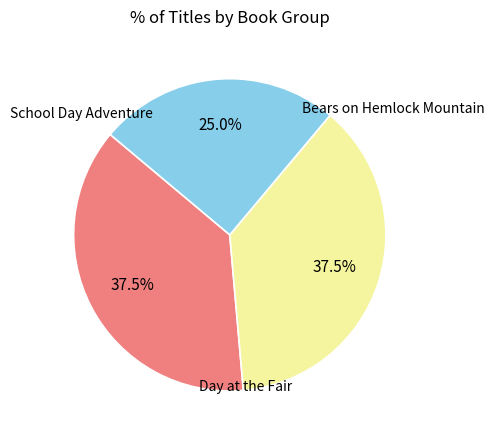

Count the number of slices in the pie.

3